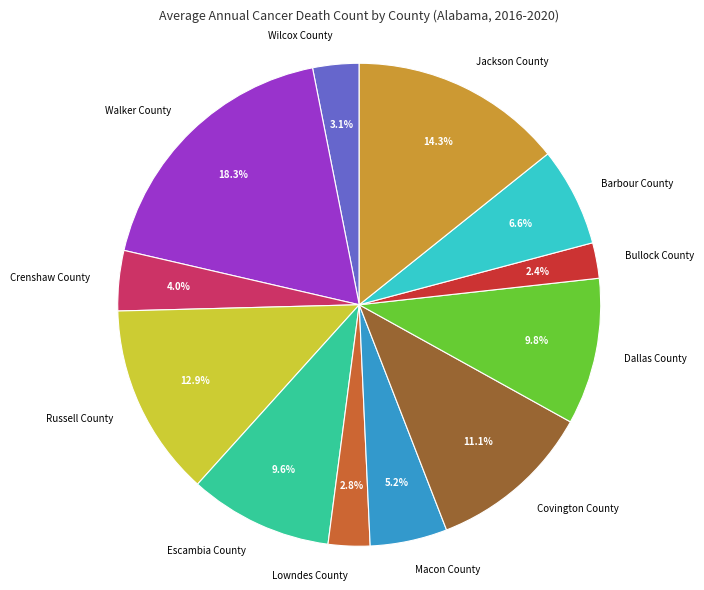

Is Russell County the majority of the pie?

No